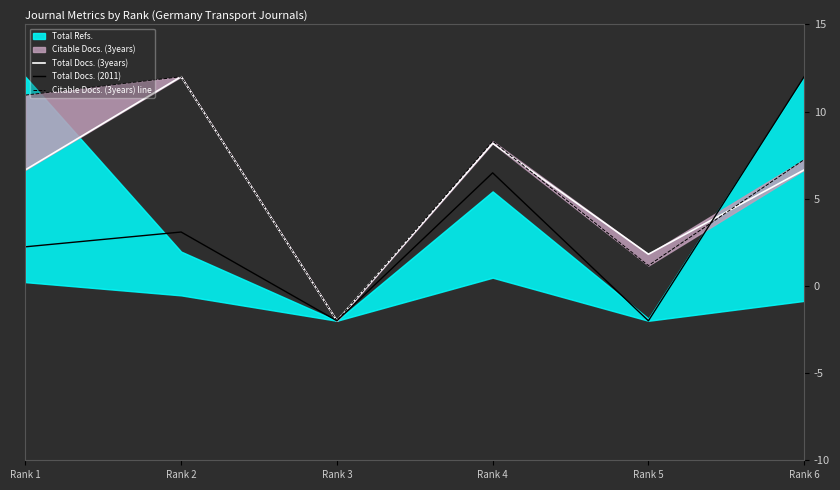

What is the sum of all Citable Docs. (3years) line values?

37.7